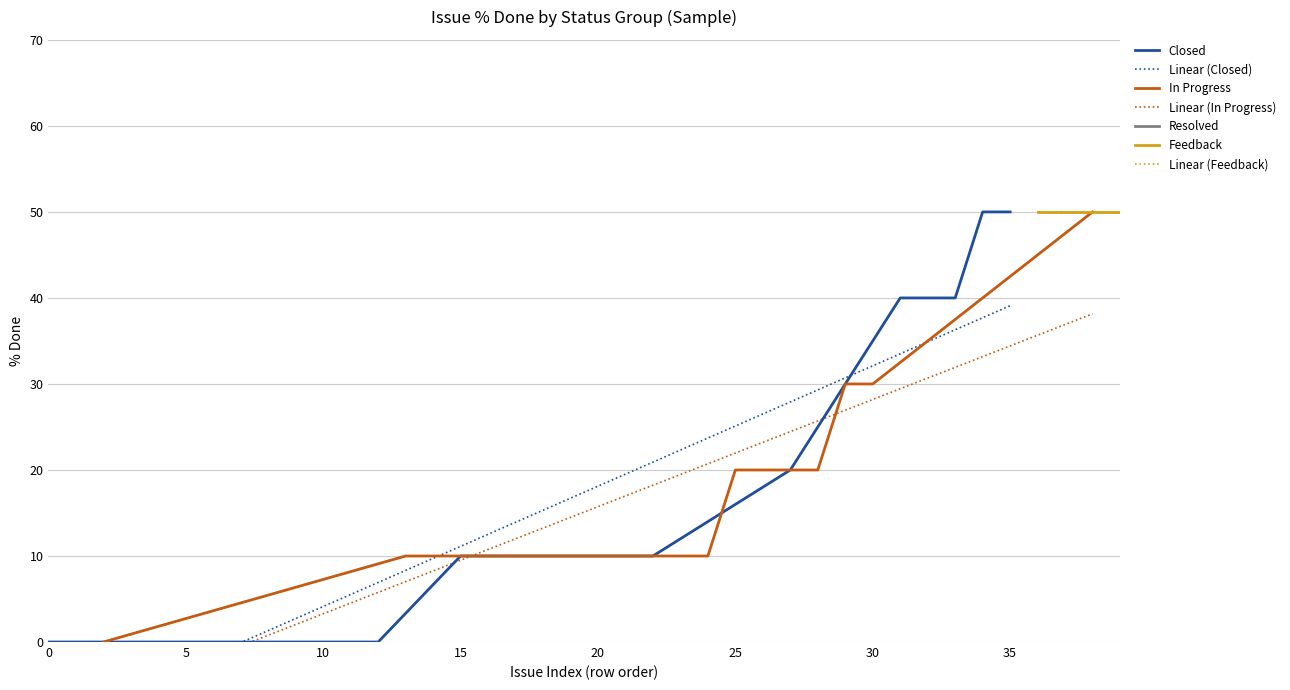

Rank the series at 11 from lowest to highest value.

Resolved, Feedback, Closed, In Progress